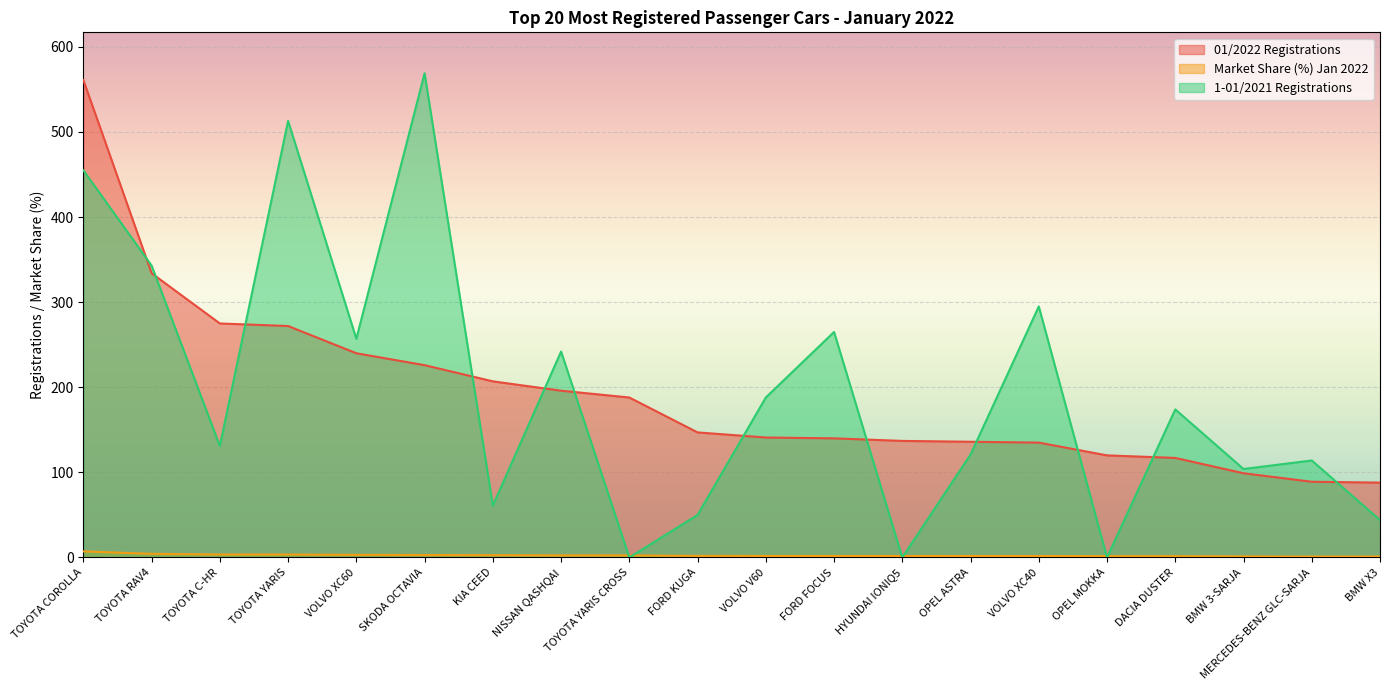

Is it true that 01/2022 Registrations equals 90.0 at TOYOTA C-HR?

False